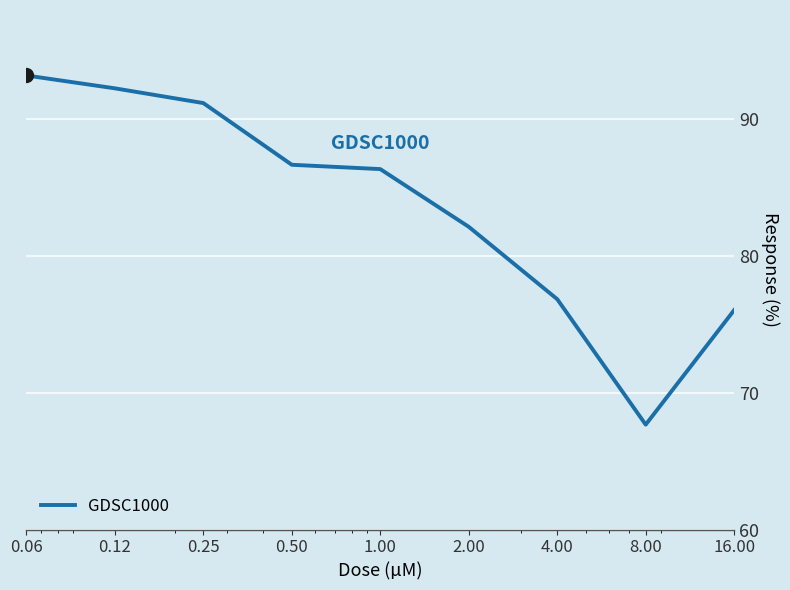

What is the difference between the maximum and minimum values?

25.5